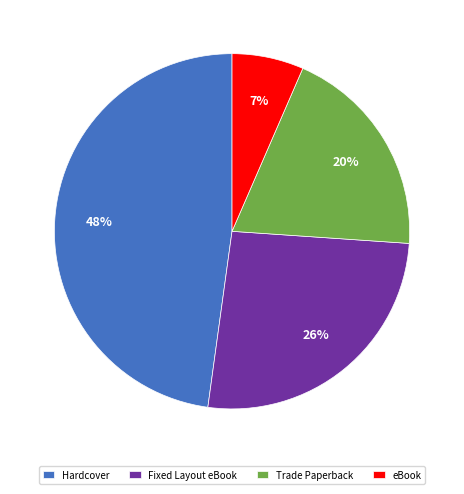

Is it true that Hardcover is 56% of the pie?

False